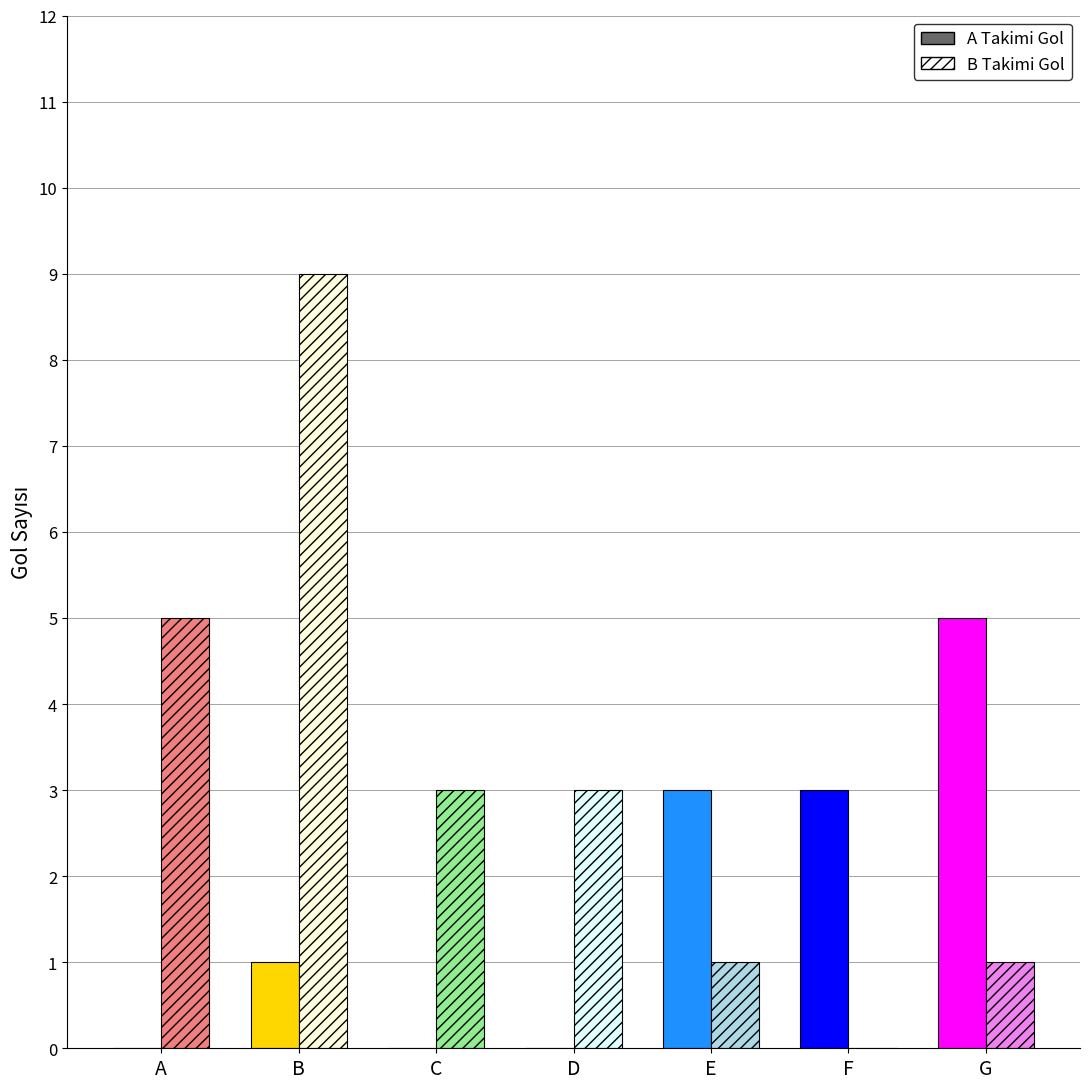

What is the value of the B Takimi Gol bar at the 5th from the left?

1